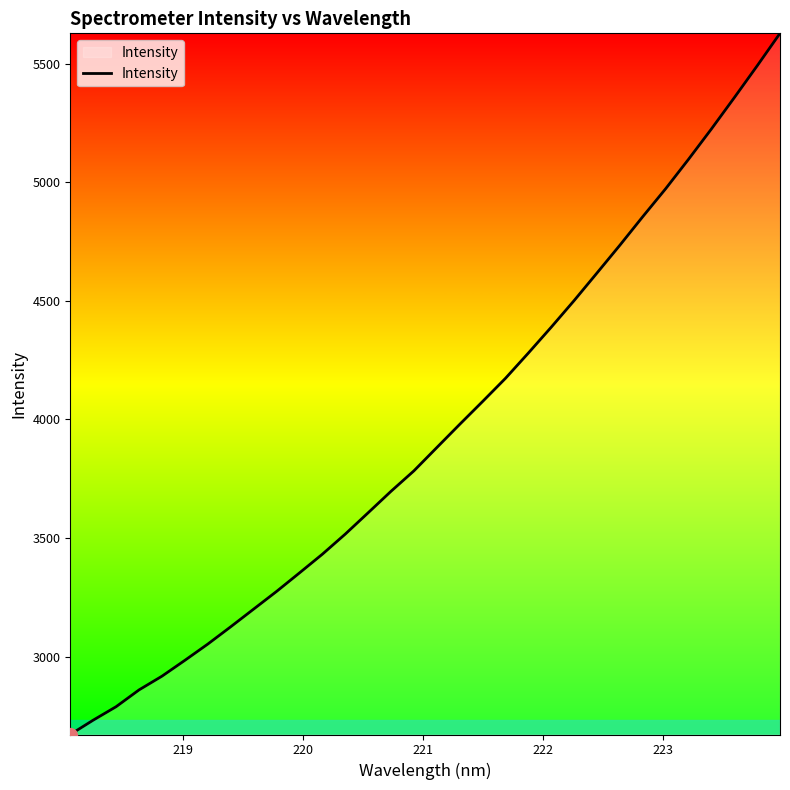

What is the difference between the maximum and minimum values?

2956.3